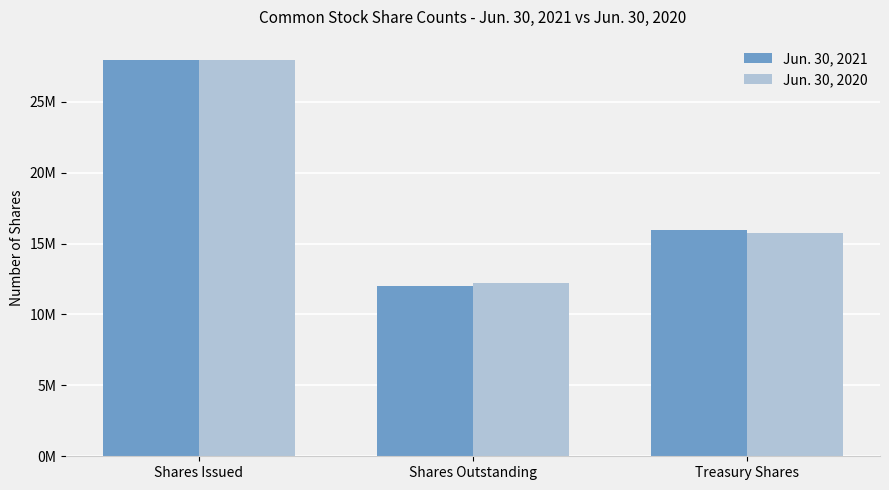

How many Jun. 30, 2020 values are between 12235786 and 27984278?

3